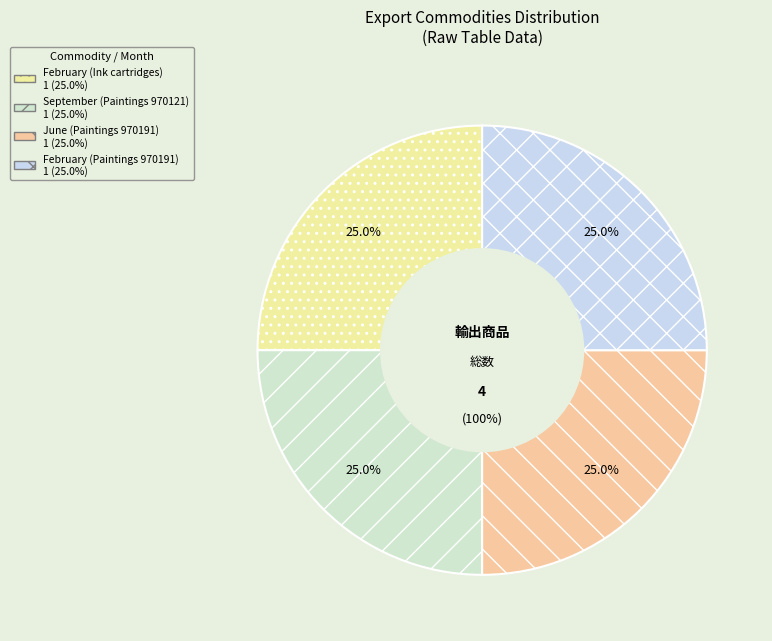

Approximately how many times larger is the value at February (Paintings 970191) compared to June (Paintings 970191)?

1.0